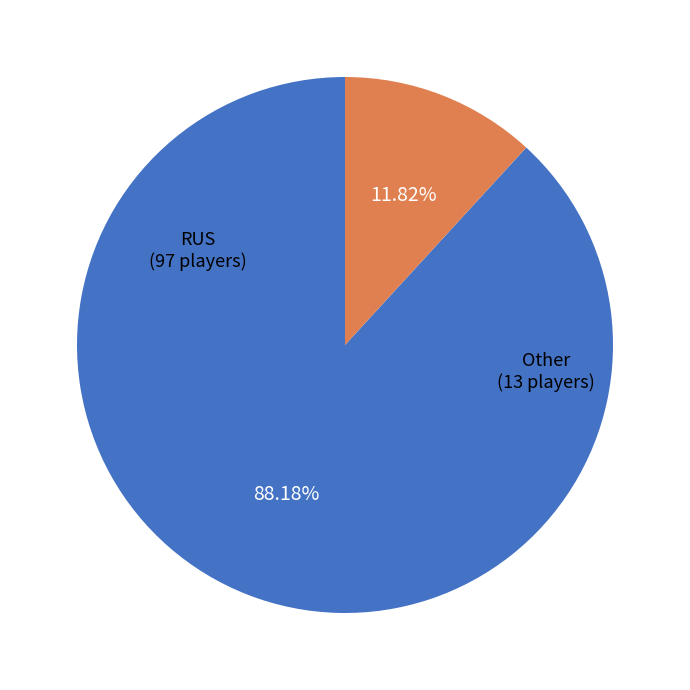

To the nearest percent, what is the difference between the largest and smallest slice percentages?

76%